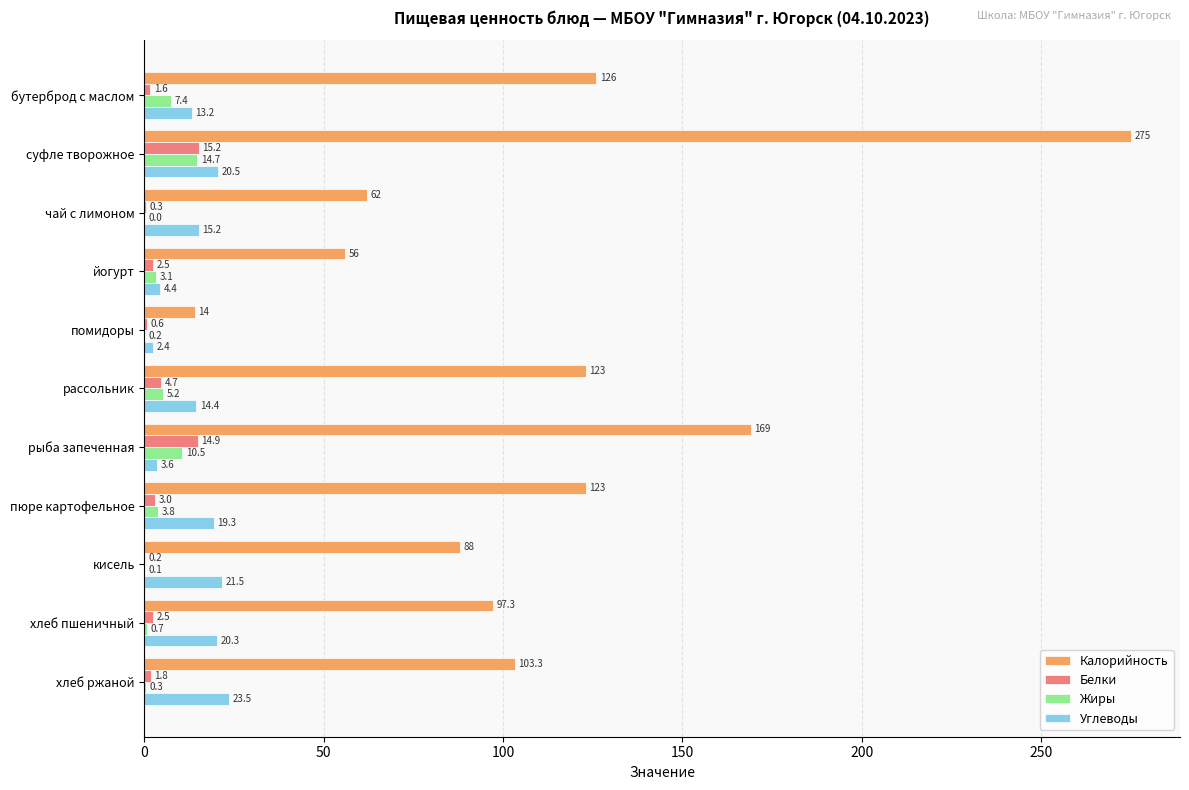

Is it true that Жиры equals 7.4 at бутерброд с маслом?

True